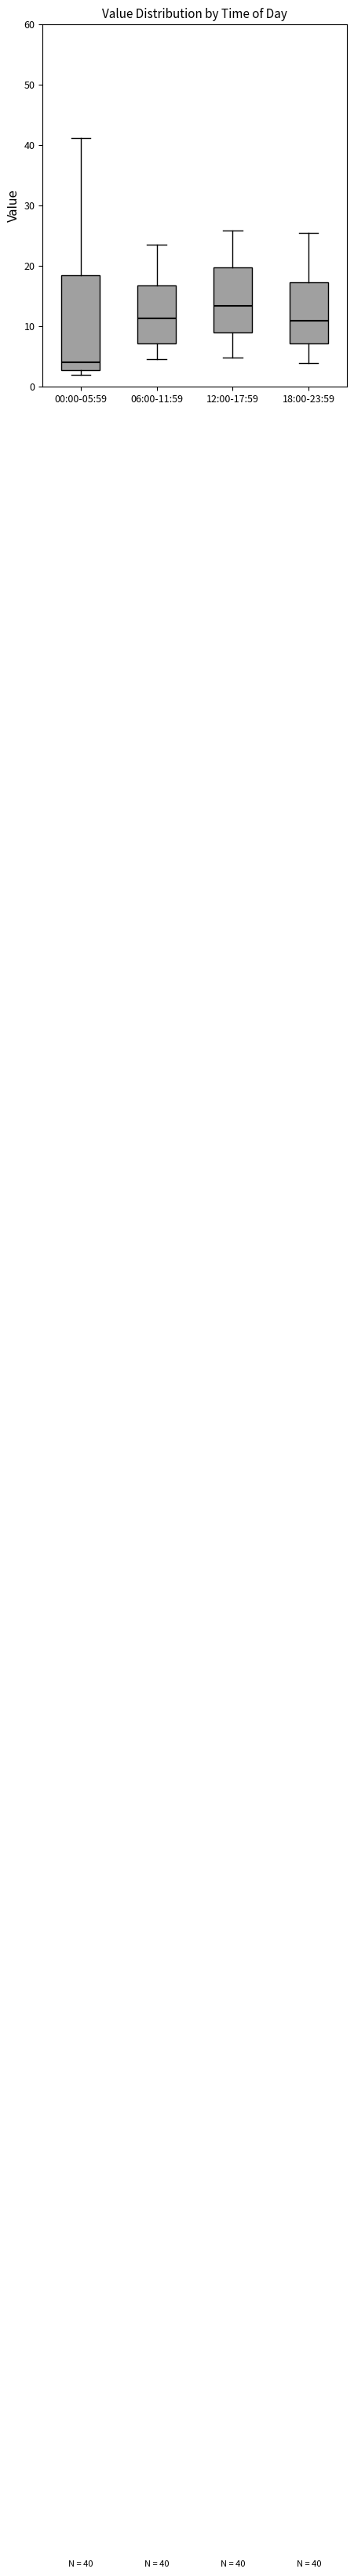

Which box's median line is the highest?

12:00-17:59